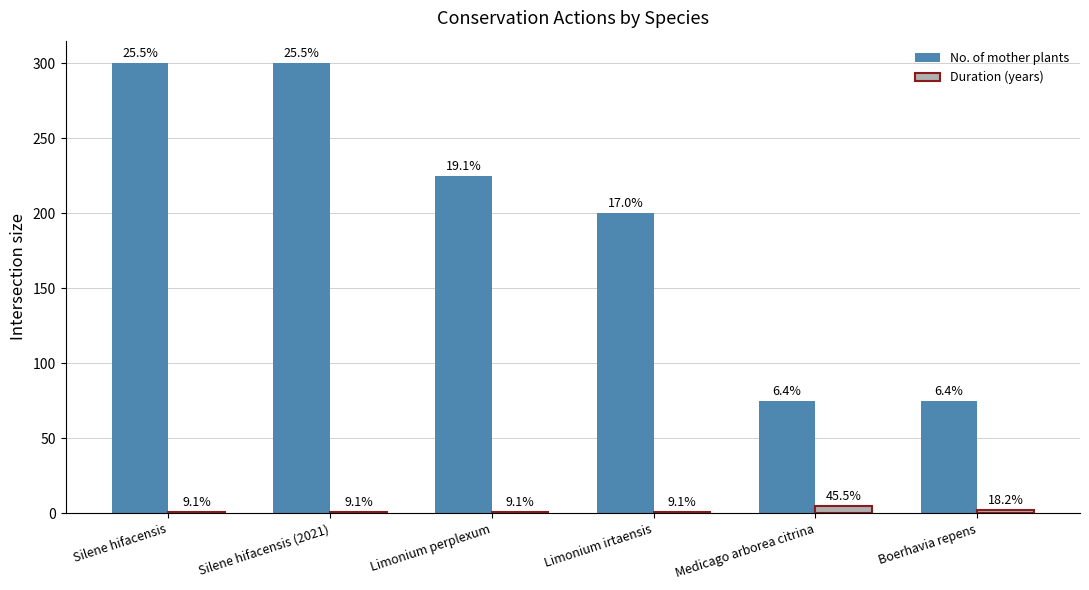

What is the sum of all No. of mother plants values?

1175